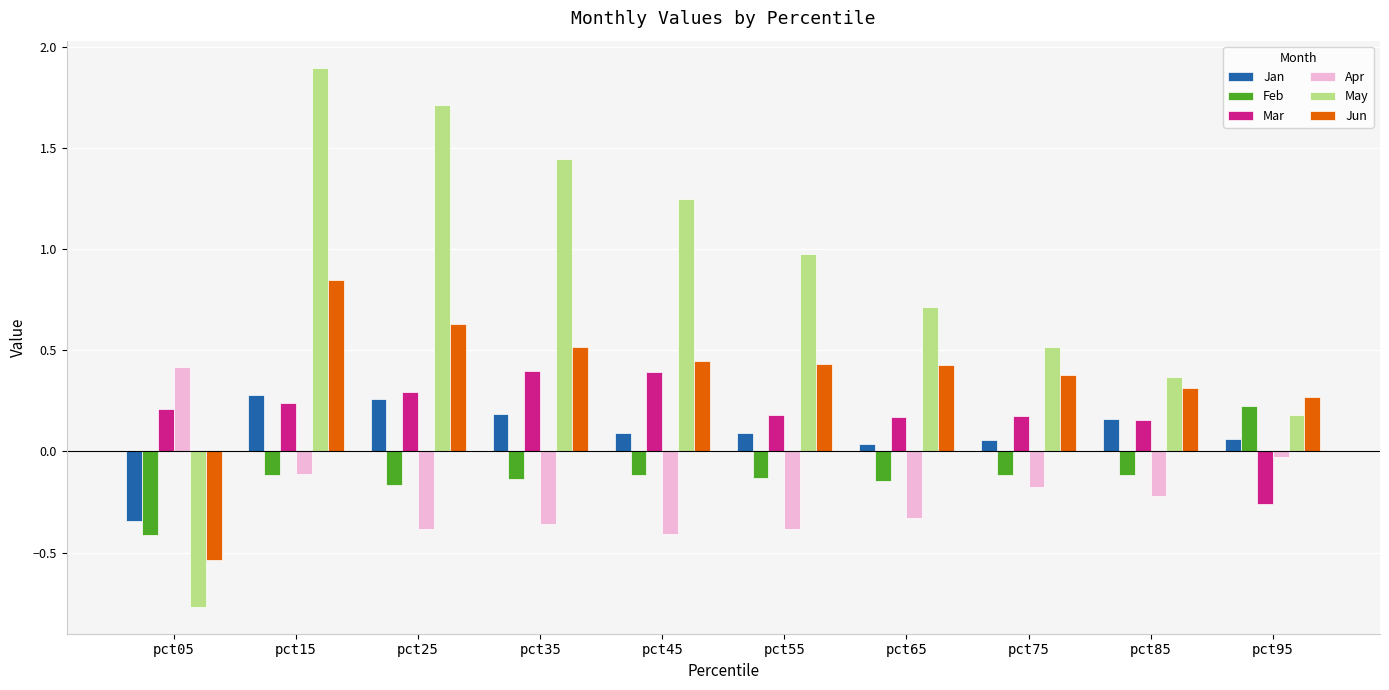

Which category has the highest value across all series?

pct15